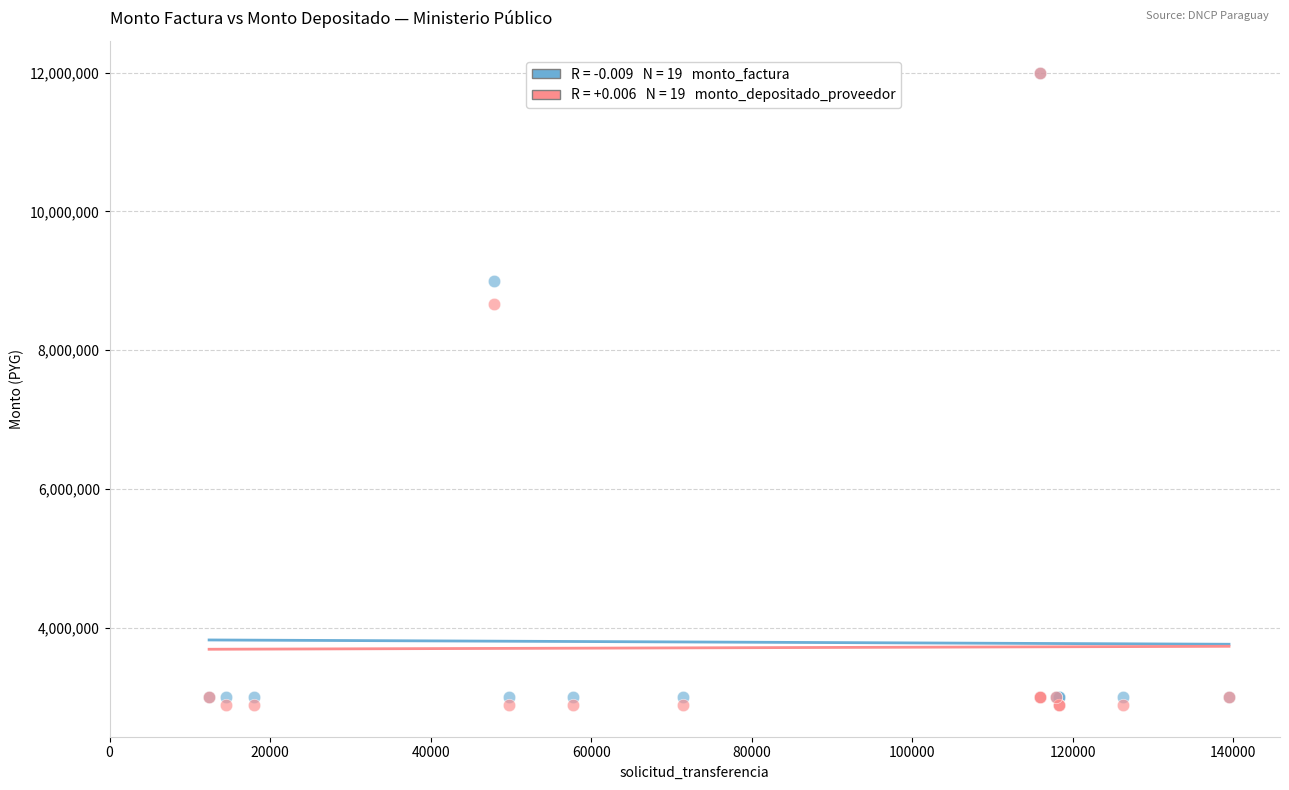

Across all series, what Y value is closest to 7444400?

8666400